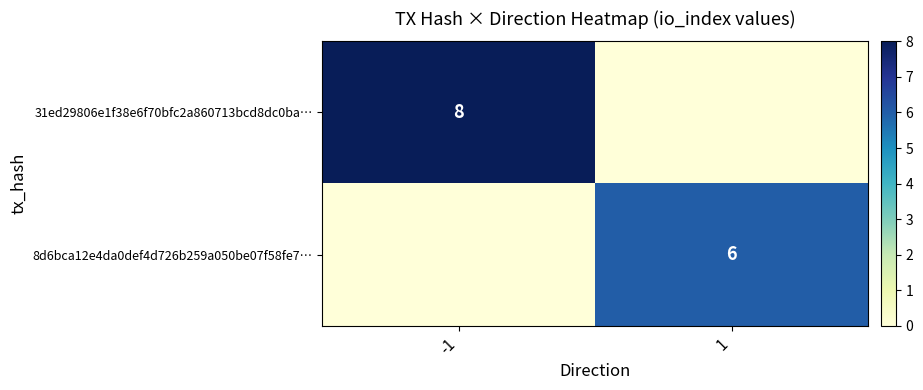

True or false: 8d6bca12e4da0def4d726b259a050be07f58fe7… has a value of 3 at 1.

False